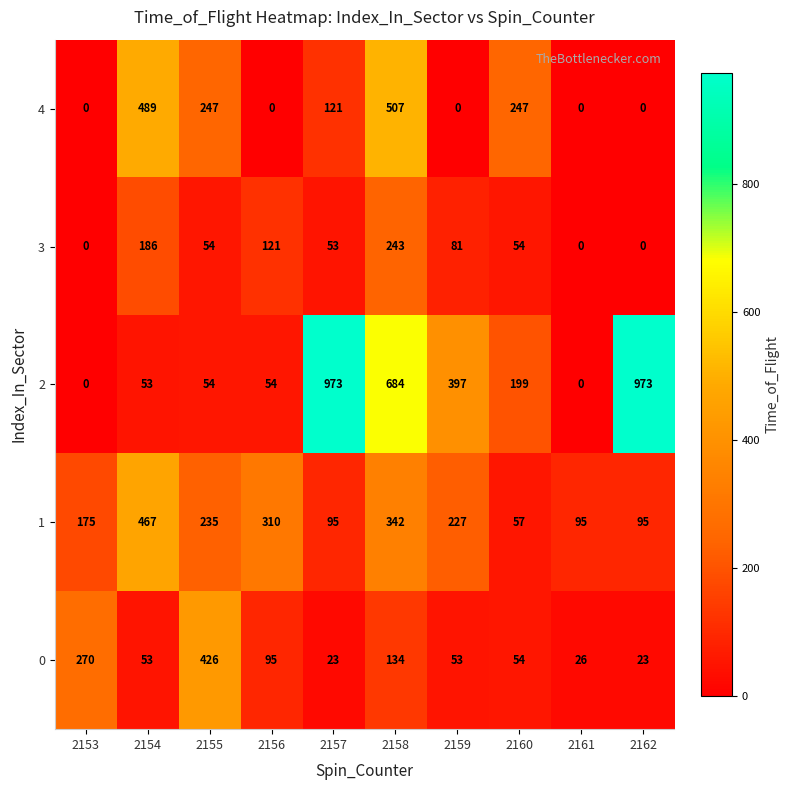

How many distinct data groups are displayed?

5